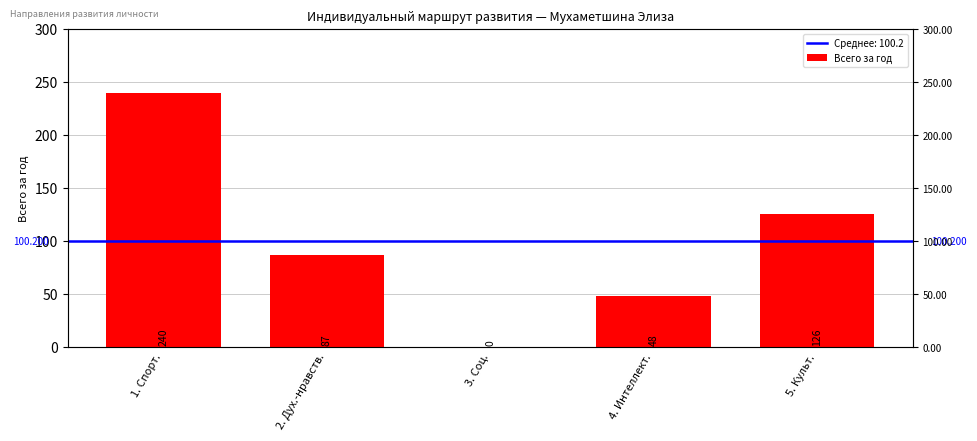

What is the label of the 5th bar from the left?

5. Культ.